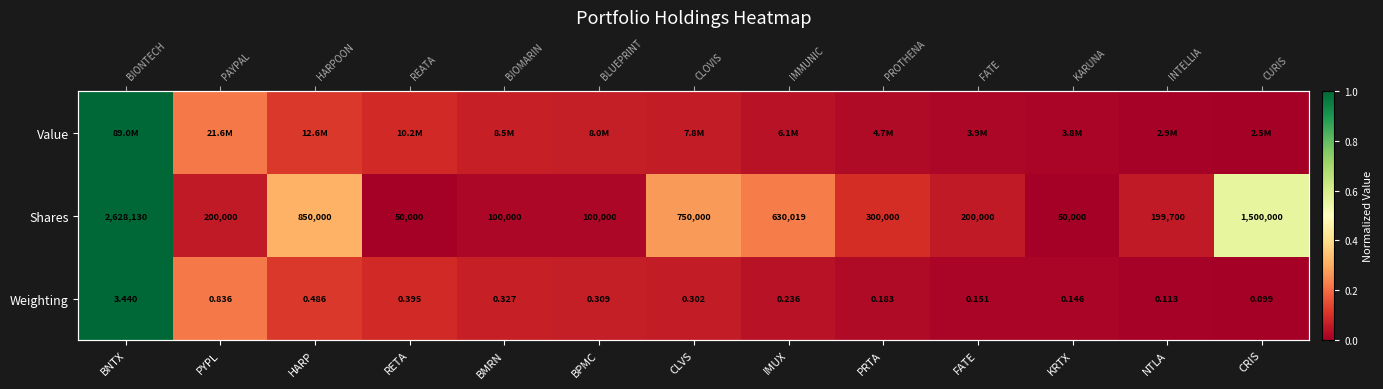

What is the difference between the maximum and minimum values in the Weighting series?

1.0